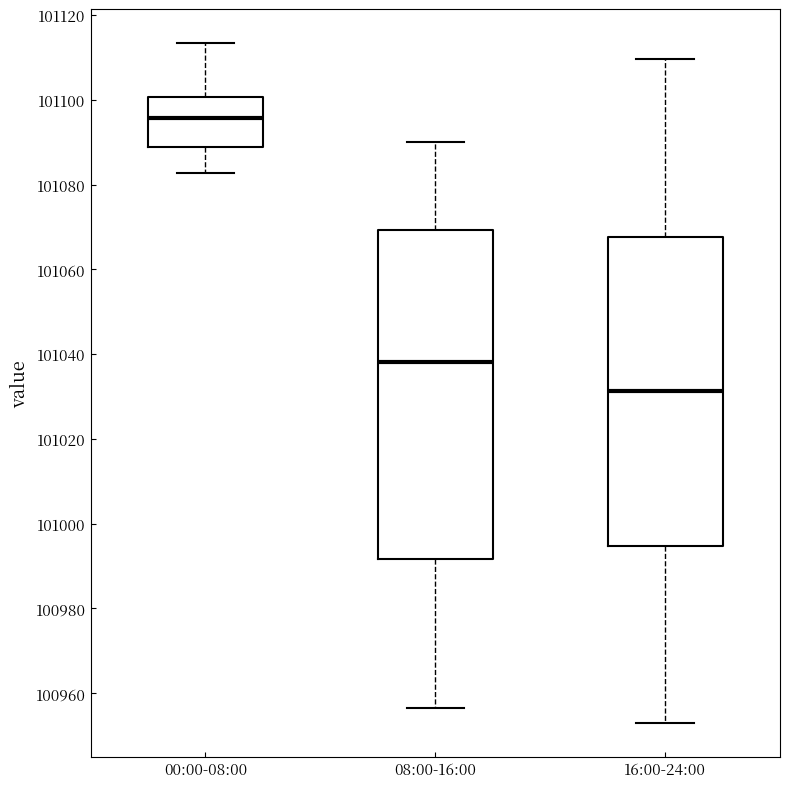

Where does the median line of the box for 08:00-16:00 sit on the y-axis? The values are not printed on the chart, so give them approximately, as read against the axis.

101038